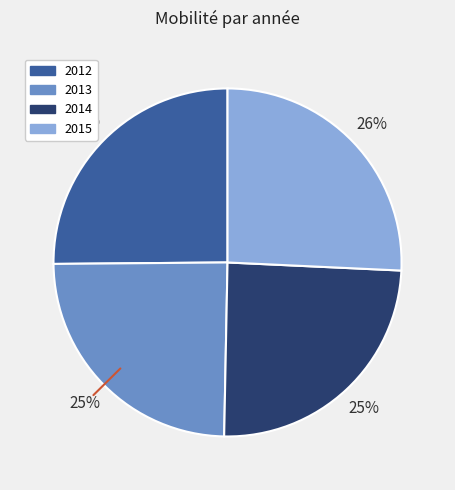

What is the largest slice in the pie chart?

2015